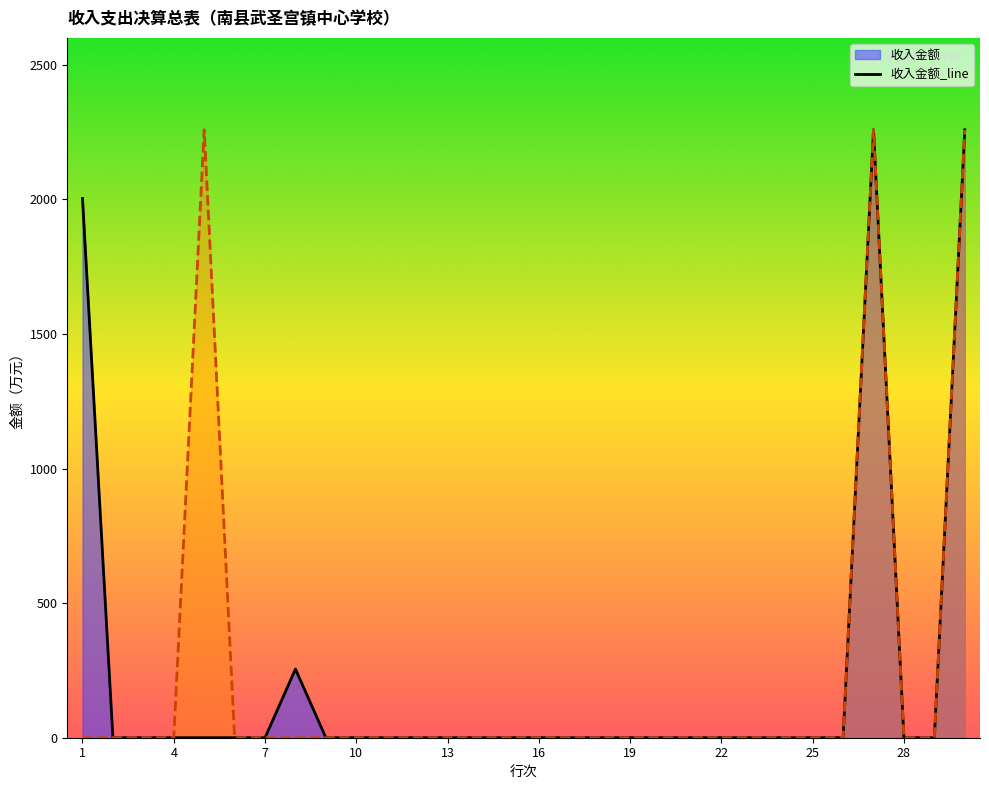

What is the average value?

225.9